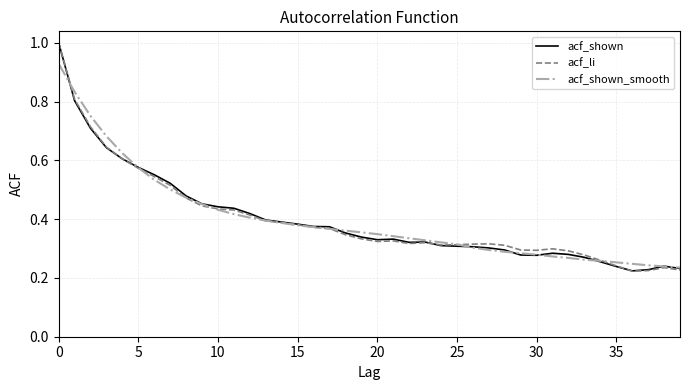

How many lines are shown in the chart?

3